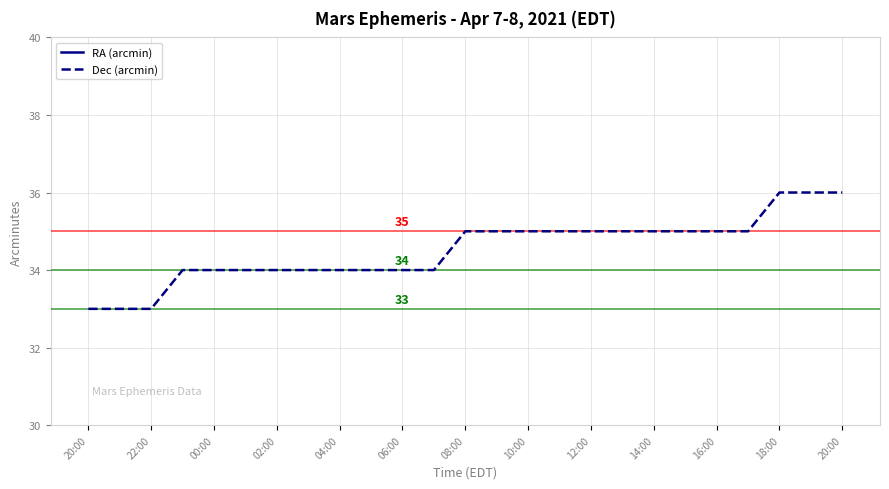

What is the total value across all series at 14:00?

52